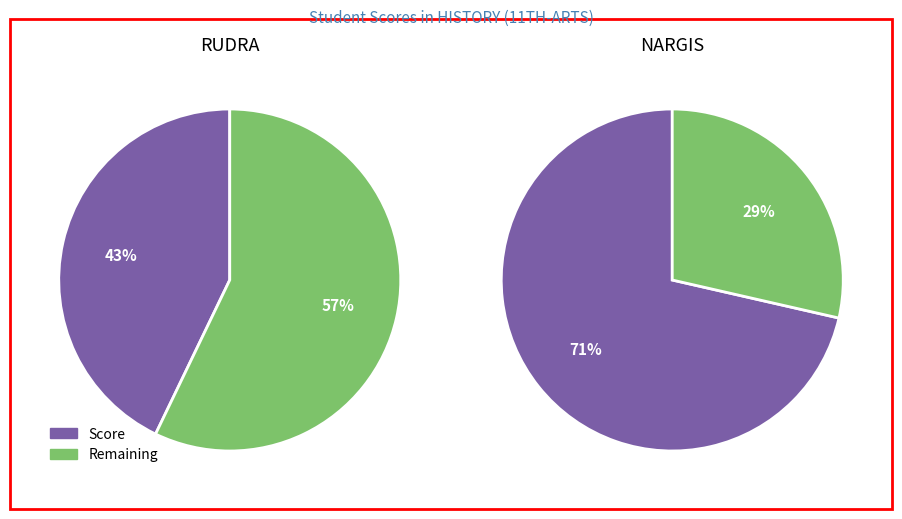

How many slices are in this pie chart?

2